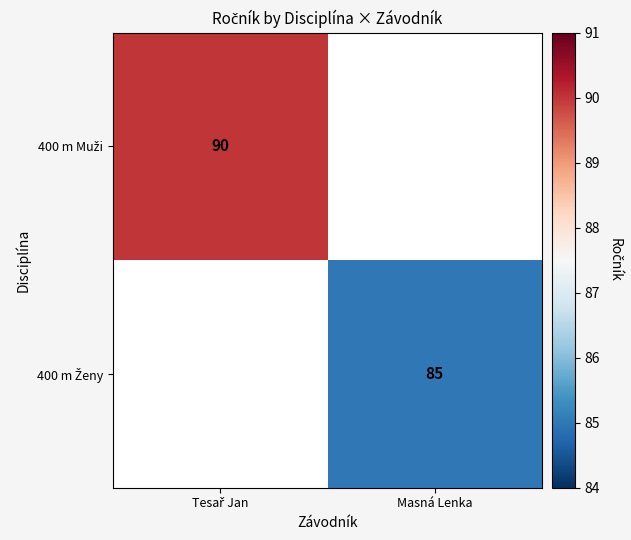

Which series has the widest spread of values?

400 m Muži